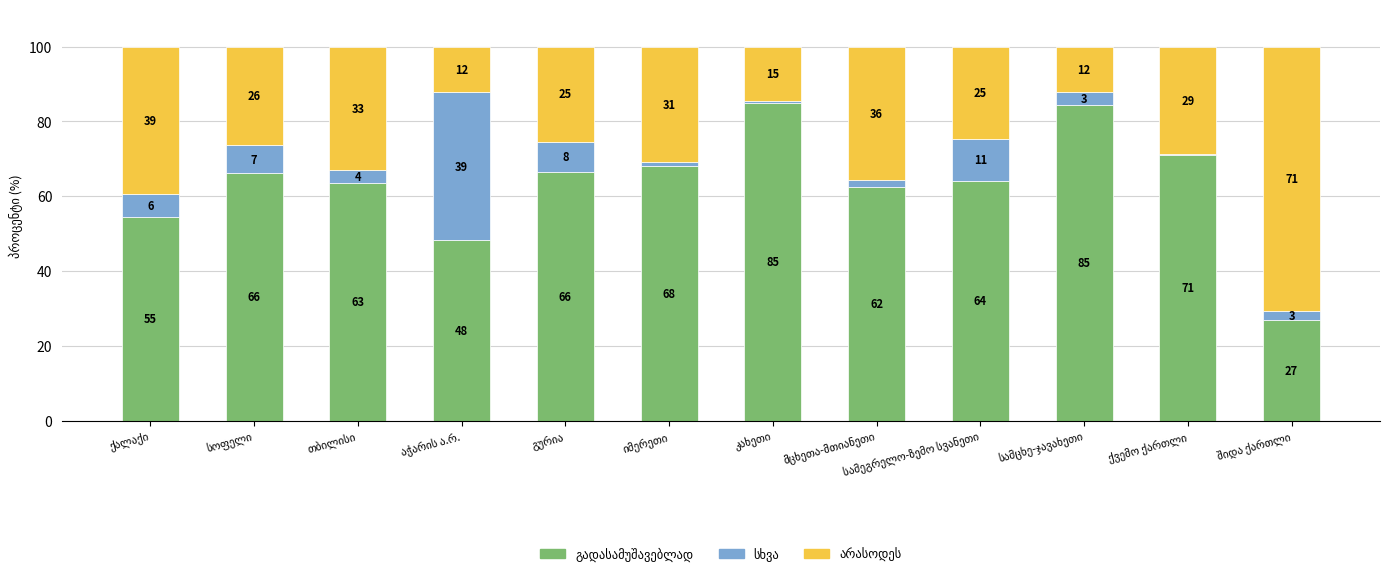

True or false: სხვა has a value of 0.6 at მცხეთა-მთიანეთი.

False